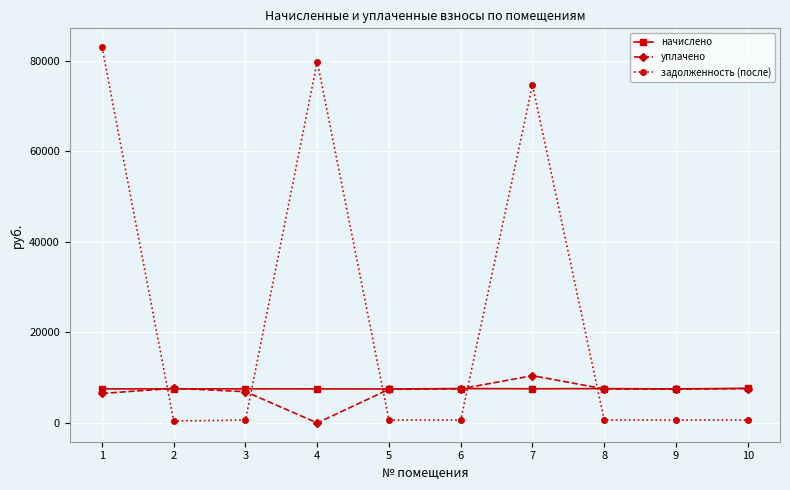

Where is the first local maximum for задолженность (после)?

4